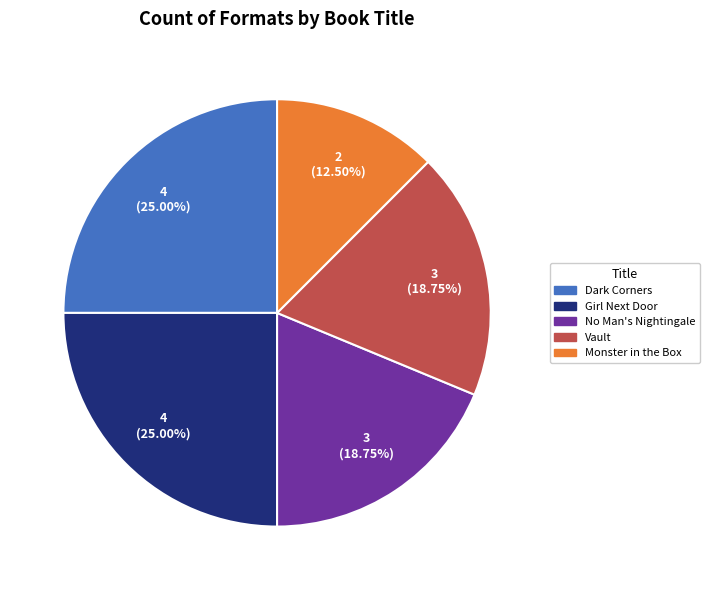

Approximately how many times larger is the value at No Man's Nightingale compared to Girl Next Door?

0.8